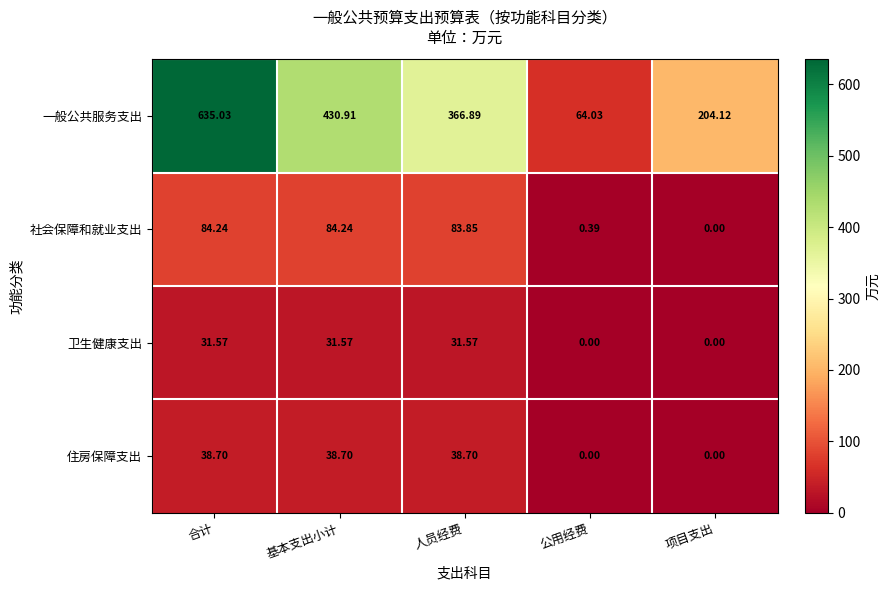

Where does the 一般公共服务支出 series first go above 366?

合计